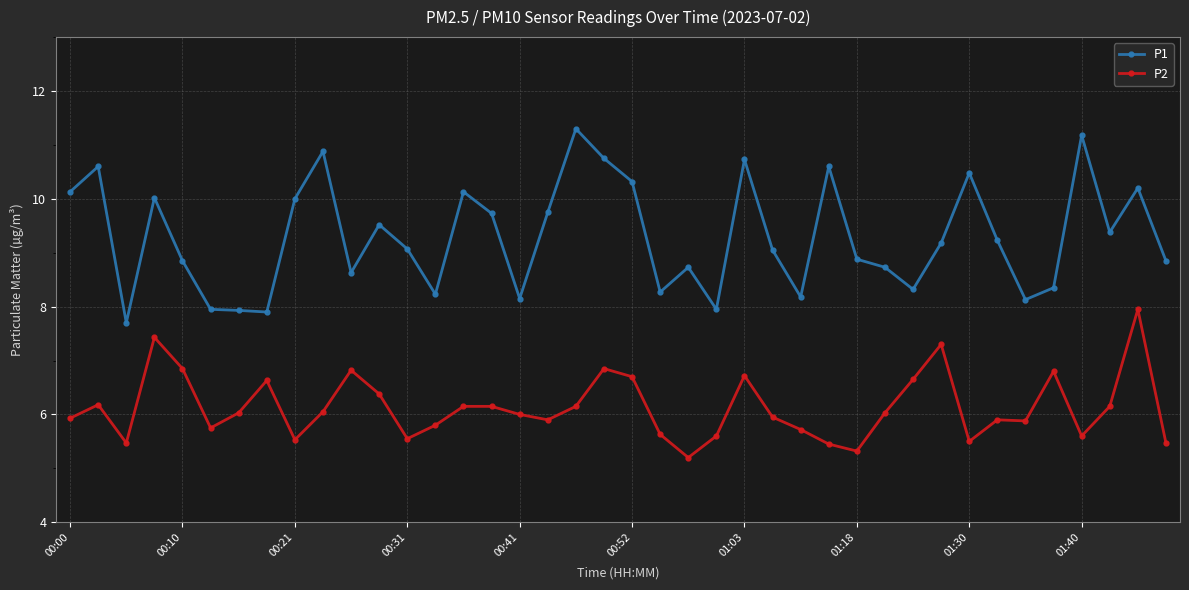

What is the maximum value shown in the chart?

11.3